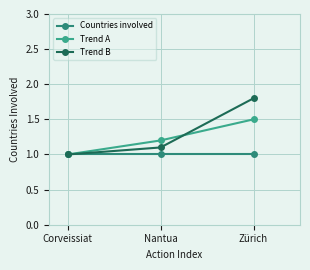

What is the label of the 1st point from the left?

Corveissiat